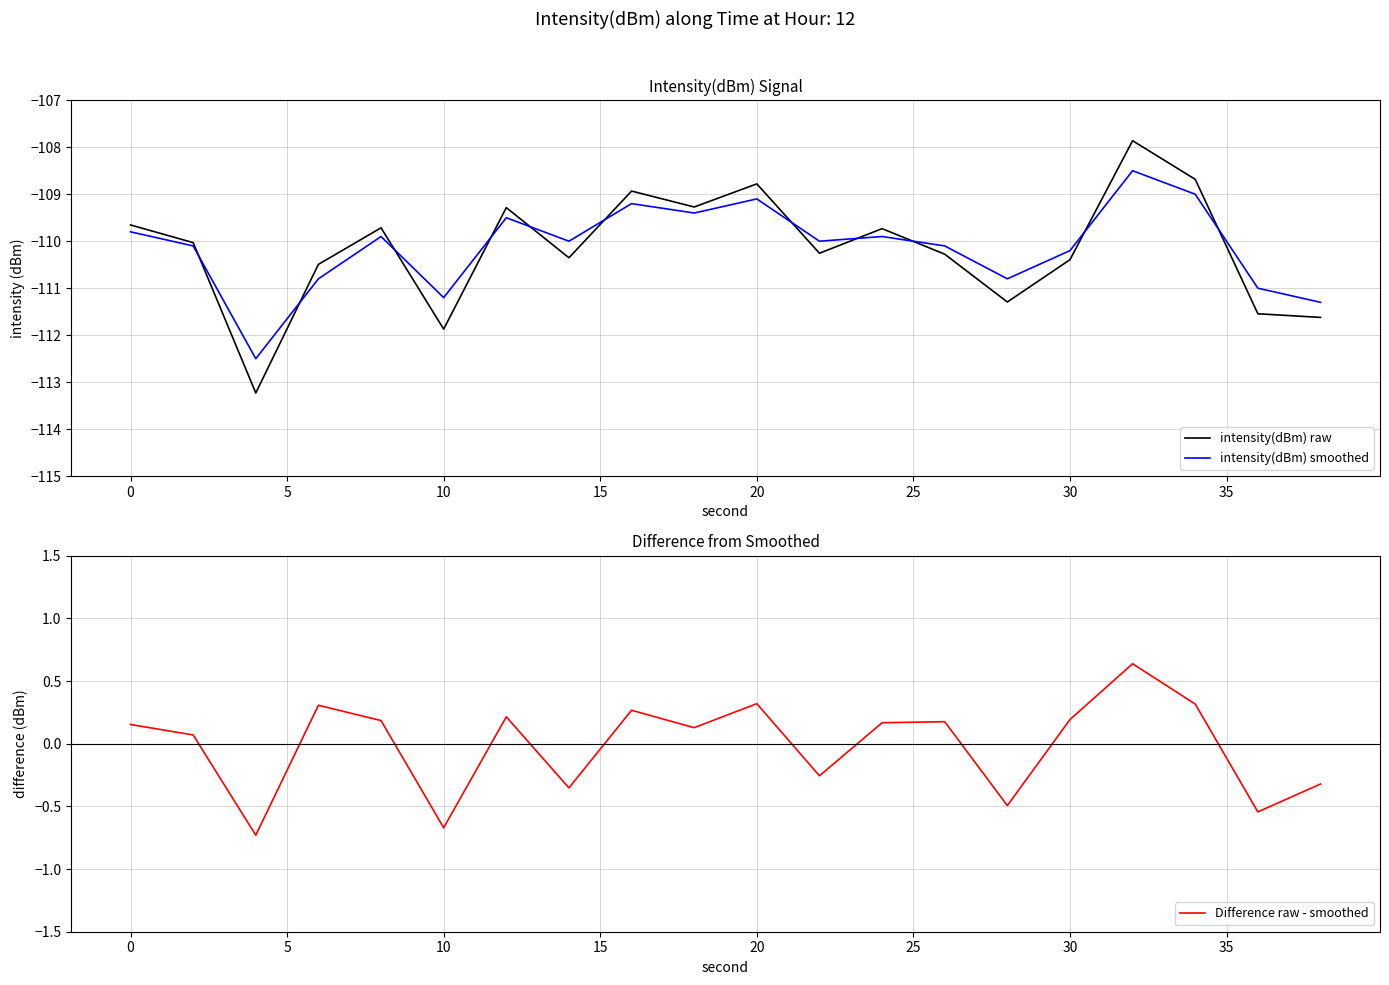

What is the minimum value for intensity(dBm) raw?

-113.2